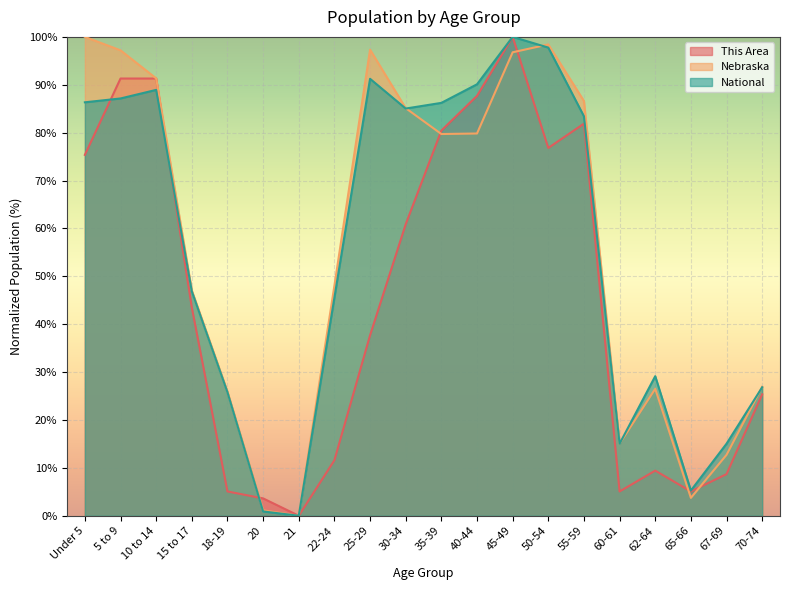

What is the label of the 8th point from the right?

45-49